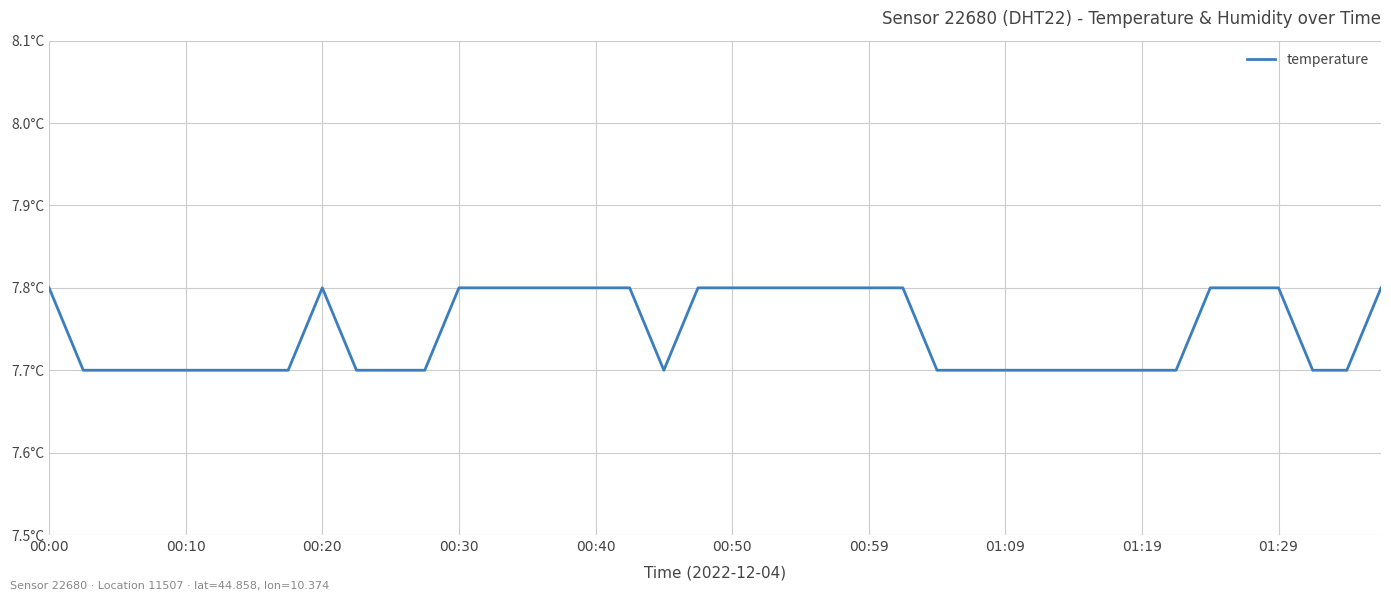

What is the label of the 10th point from the left?

01:29